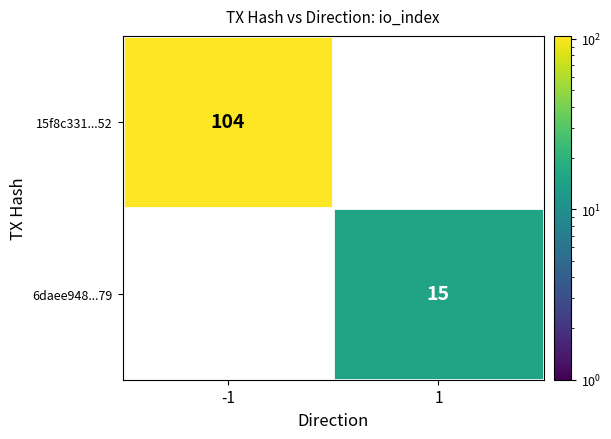

Which category has the lowest value across all series?

1